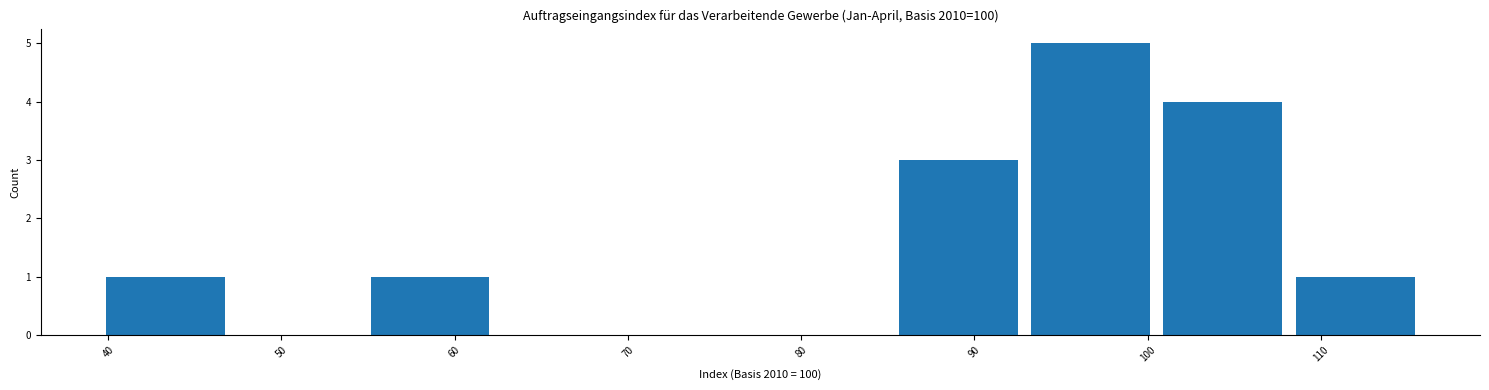

What is the height of the bar covering 85 to 93 on the x-axis? Neither the bar edges nor the heights are printed on the chart, so give them approximately, as read against the axes.

3